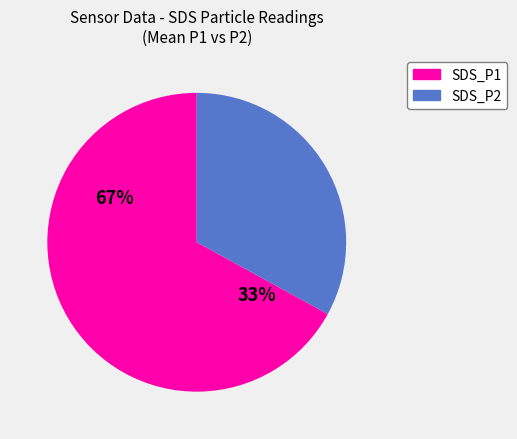

To the nearest percent, what is the combined percentage of SDS_P2 and SDS_P1?

100%